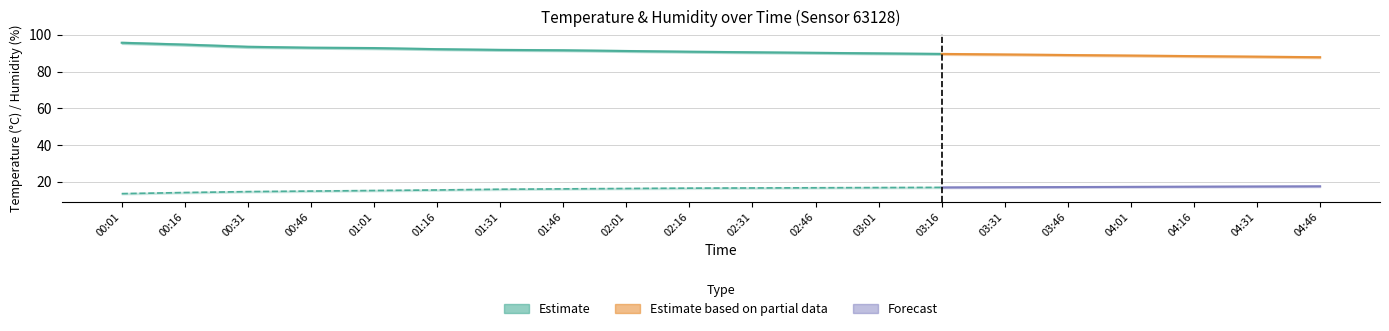

Count the number of categories in the chart.

20